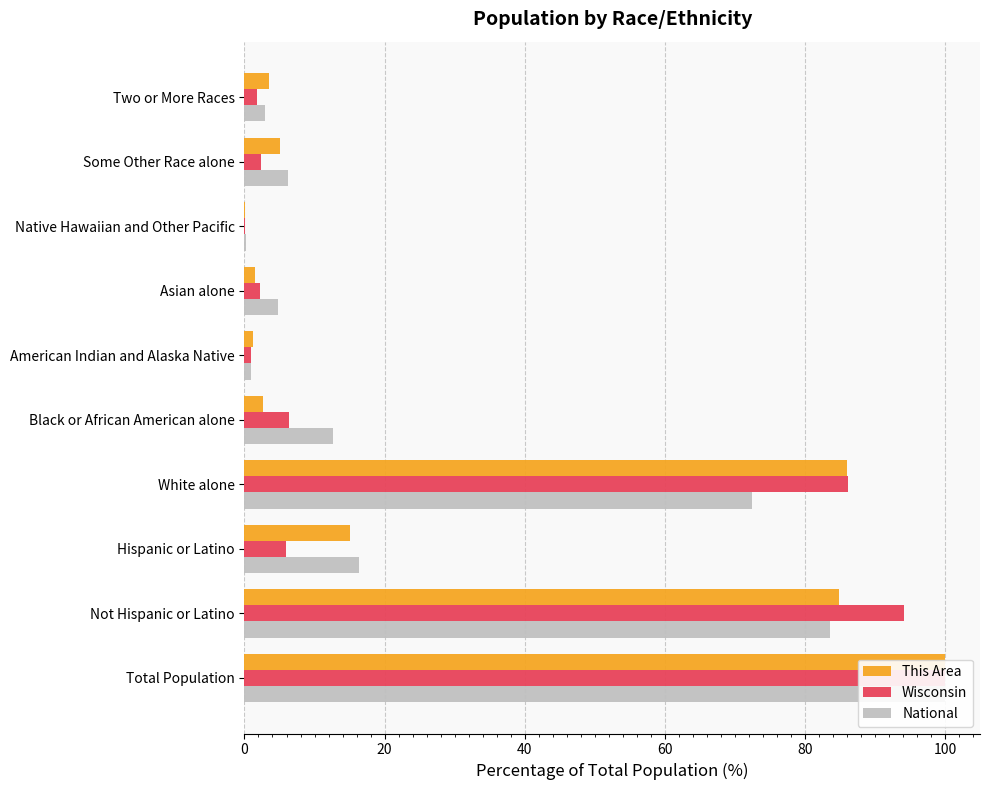

What is the lowest value of the National series?

0.2